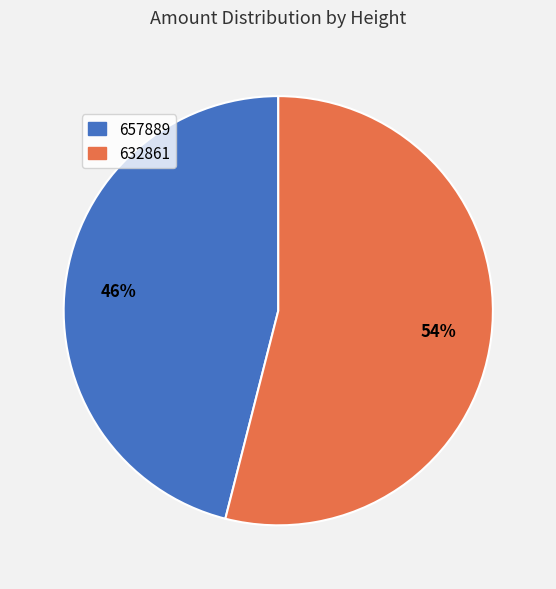

Which slice represents more than half of the pie?

632861